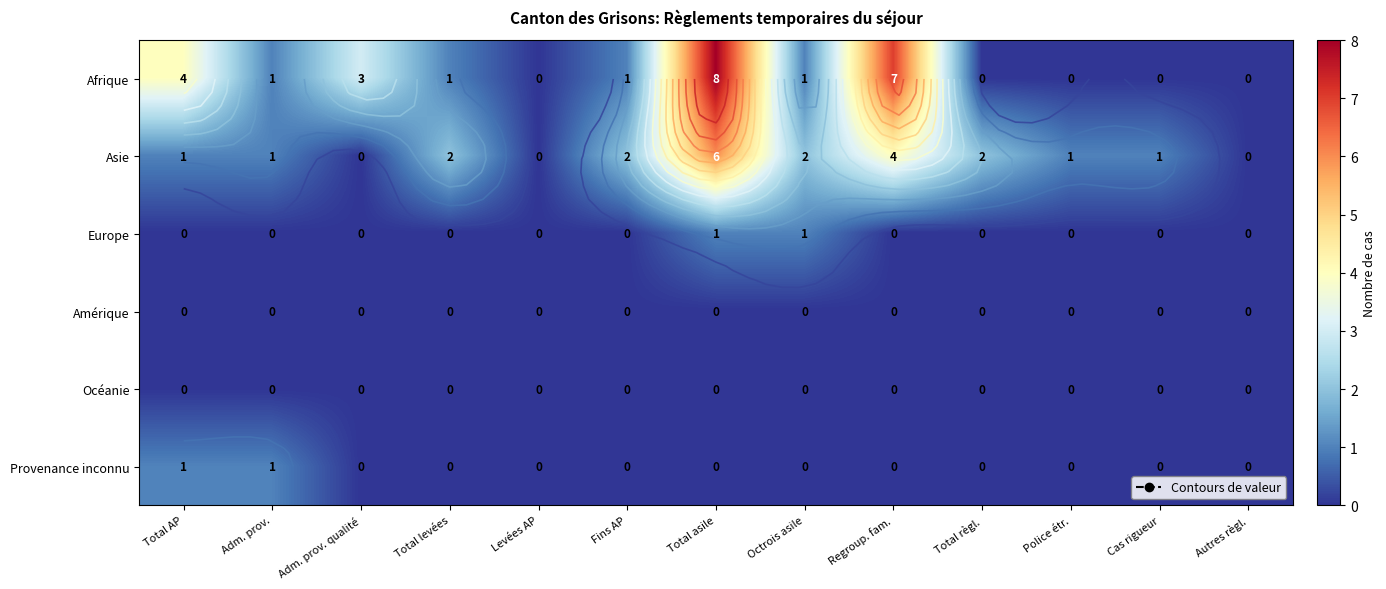

How many distinct data groups are displayed?

6